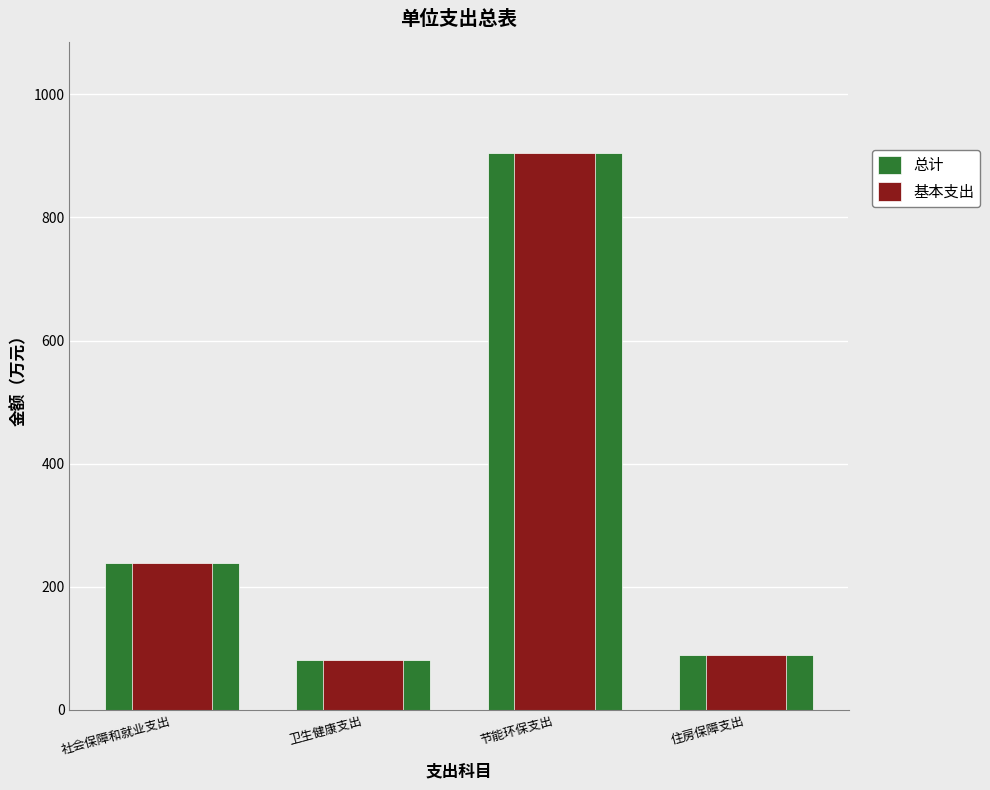

At which label does 基本支出 reach its minimum?

卫生健康支出